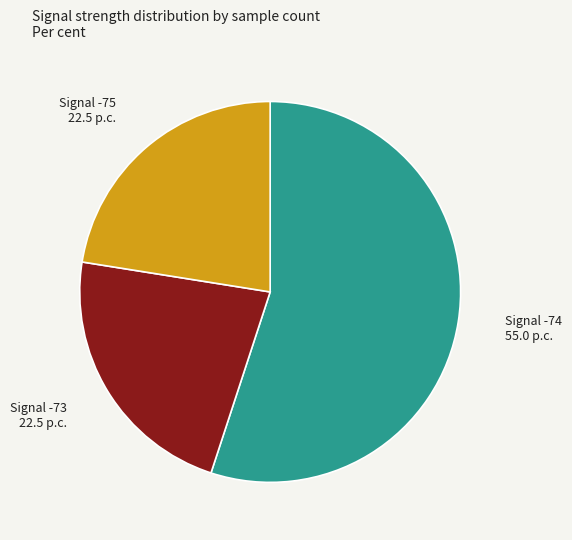

The Signal -73 slice represents 22% of the pie. True or false?

True